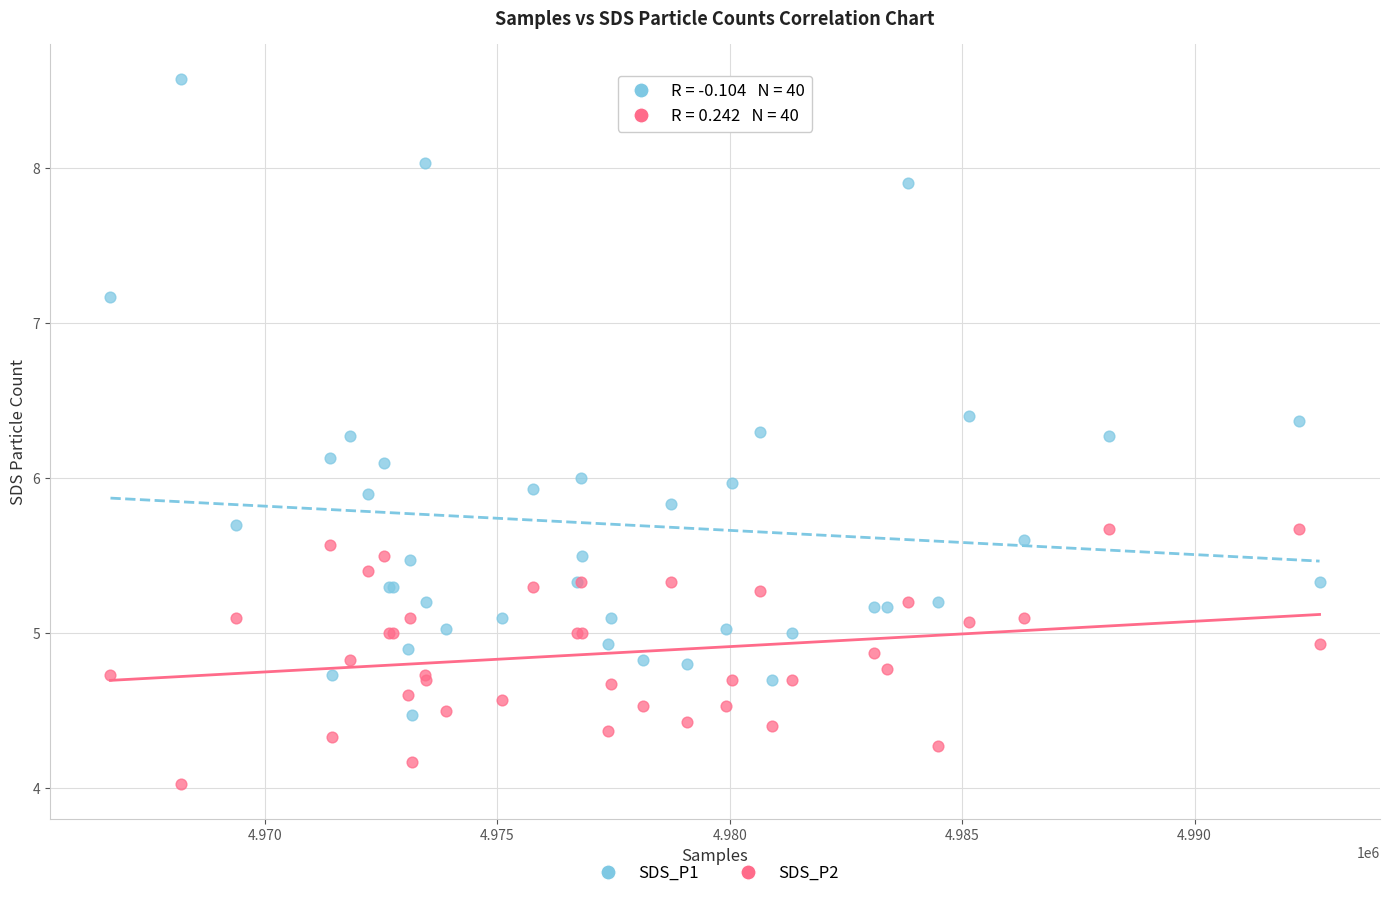

Which series reaches the maximum Y coordinate?

SDS_P1